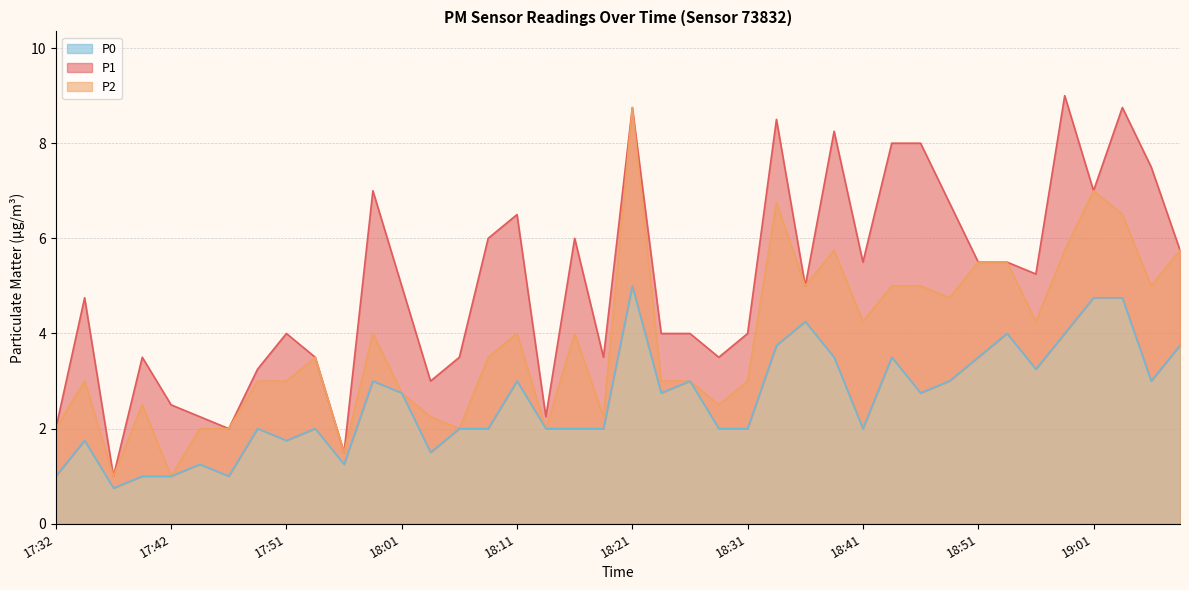

How many lines are shown in the chart?

3